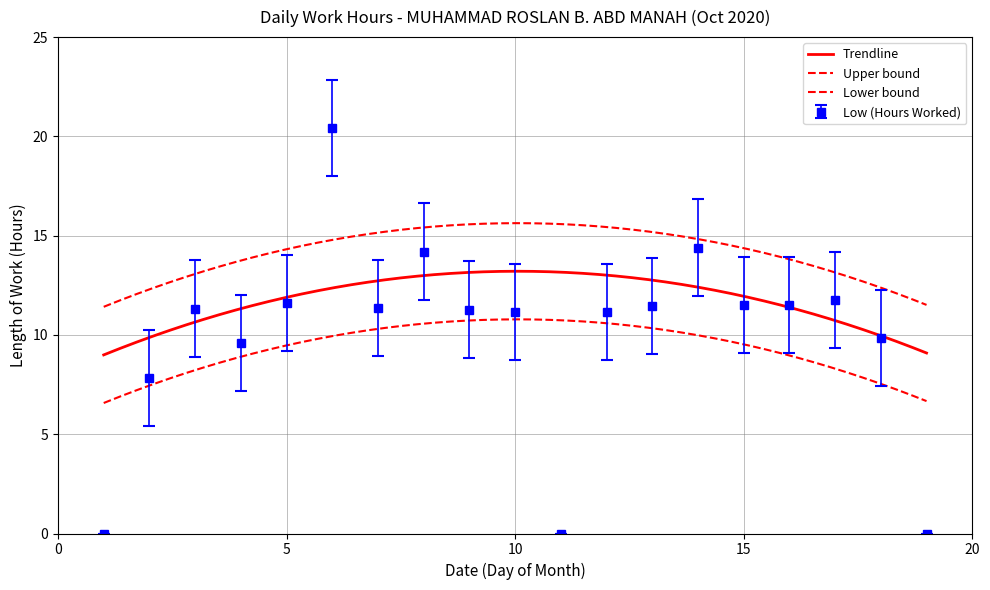

What is the greatest value displayed?

20.4